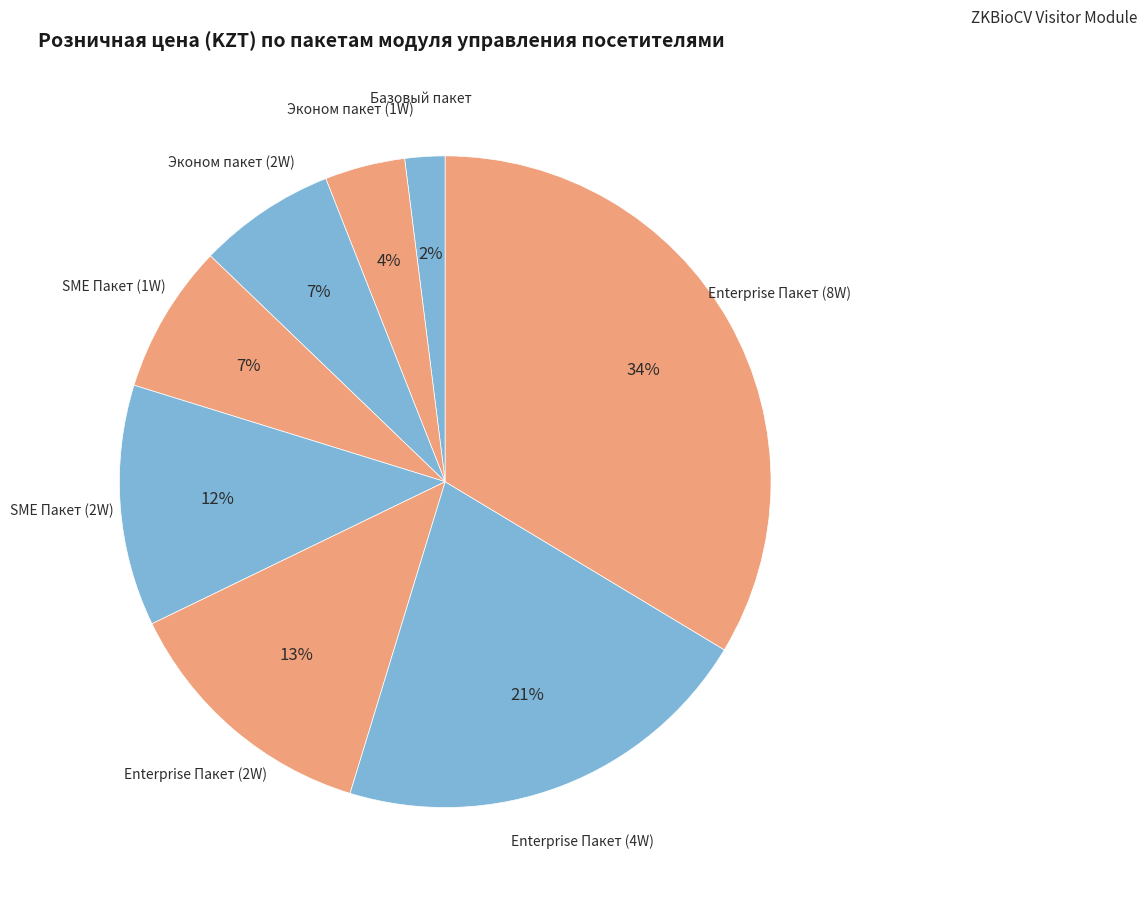

Is the sum of SME Пакет (2W) and Enterprise Пакет (2W) greater than half?

No